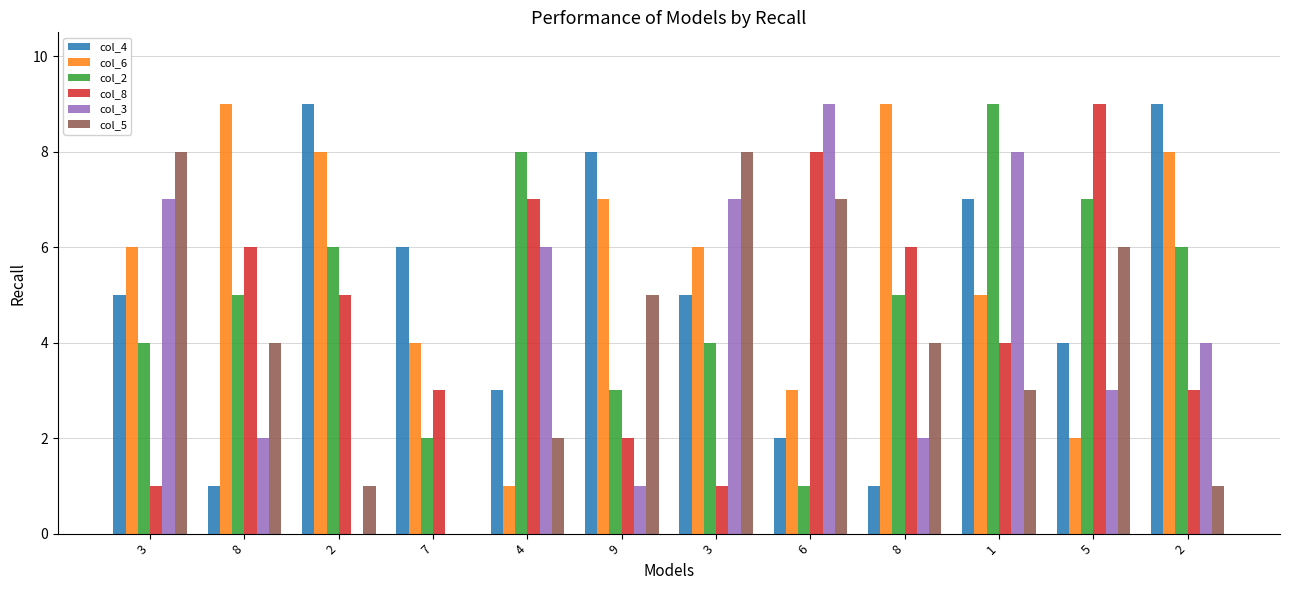

Where is col_3 nearest to the value 4?

2